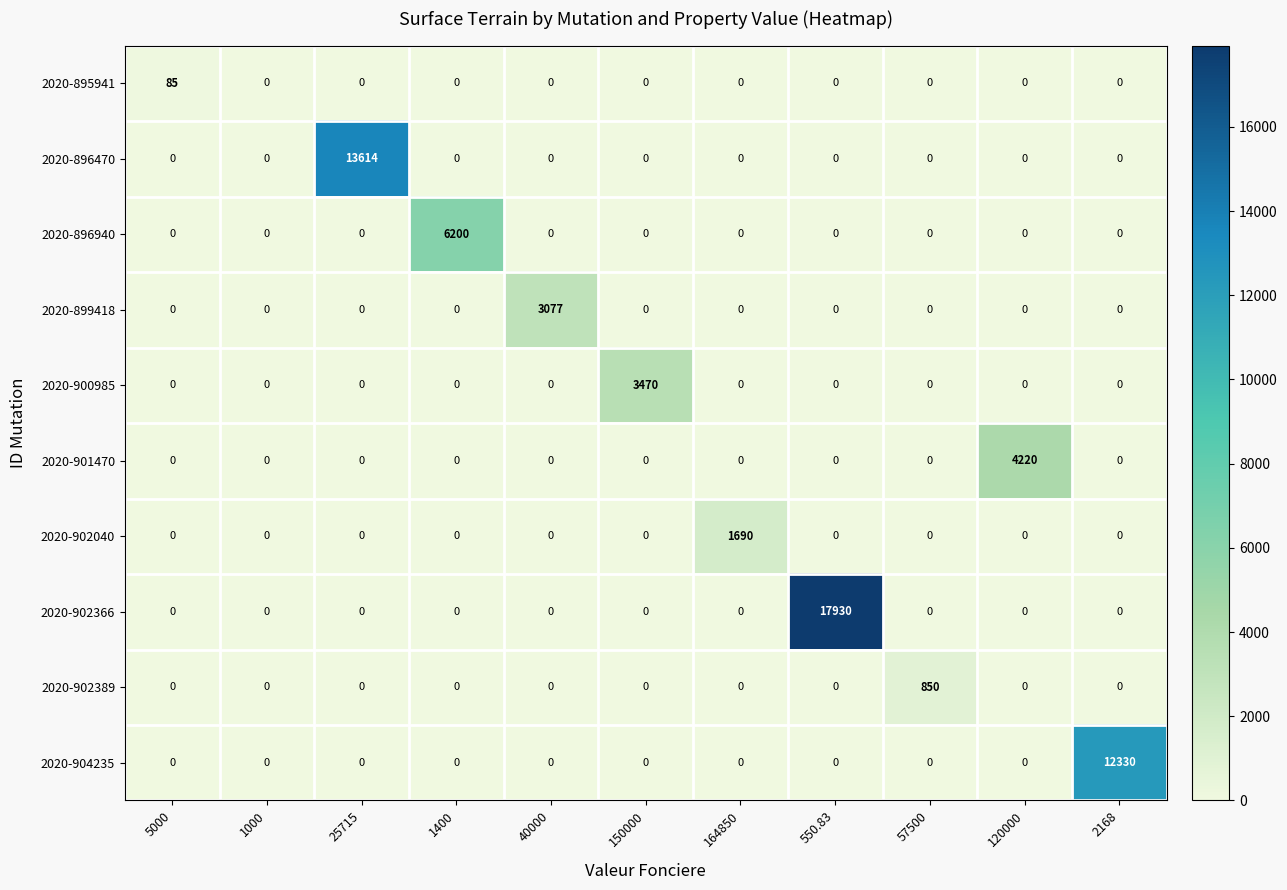

What is the sum of all 2020-901470 values?

4220